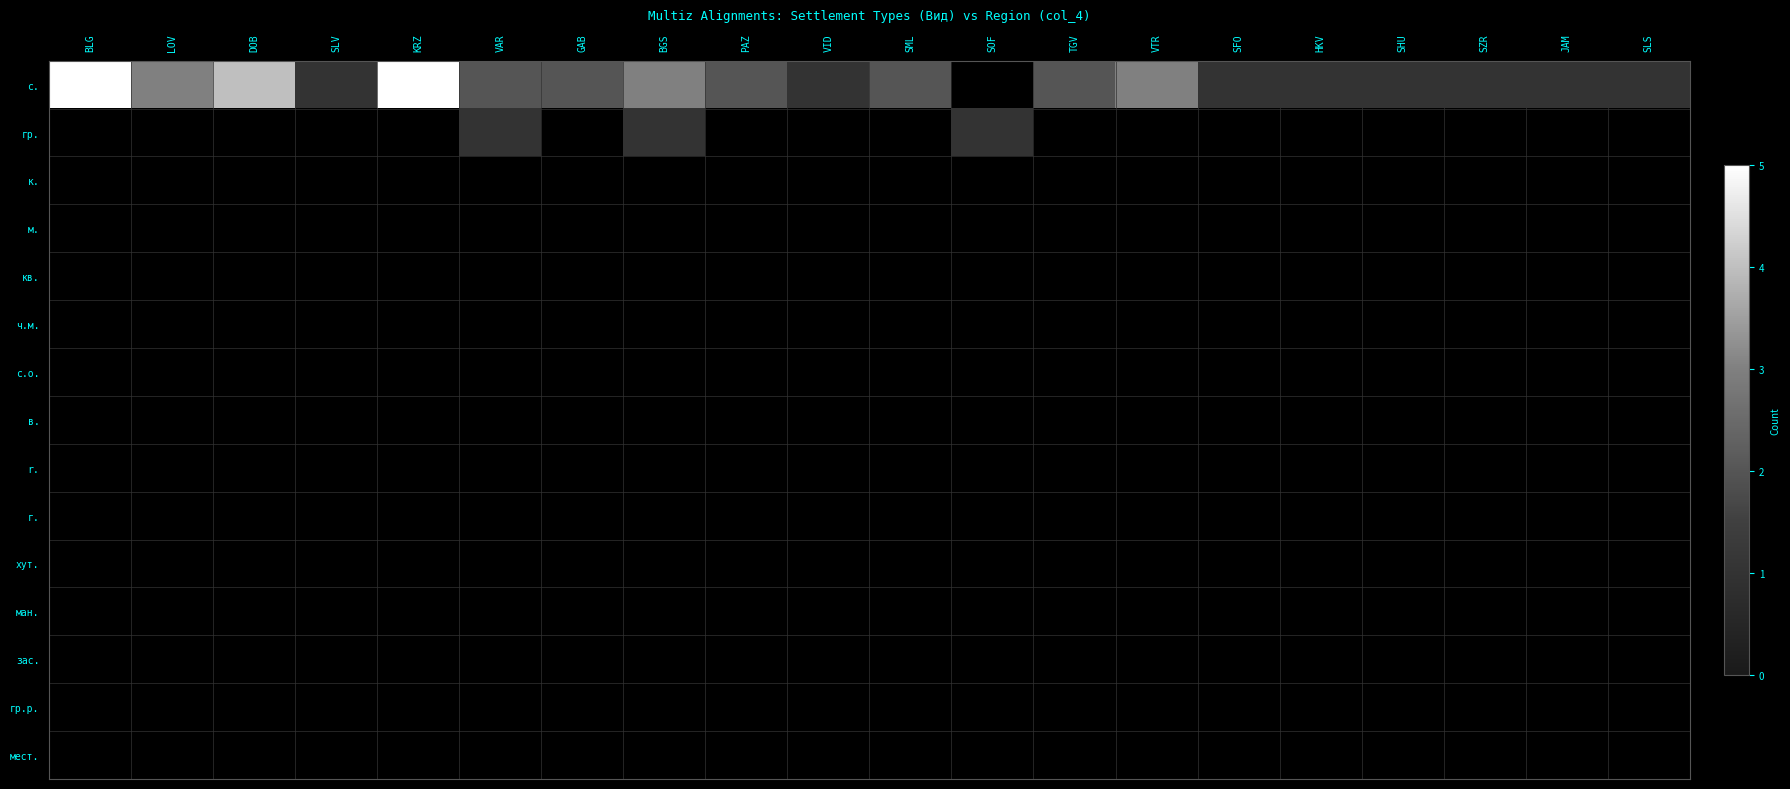

Rank the series by their average value, from highest to lowest.

с., гр., к., м., кв., ч.м., с.о., в., r., г., хут., ман., зас., гр.р., мест.